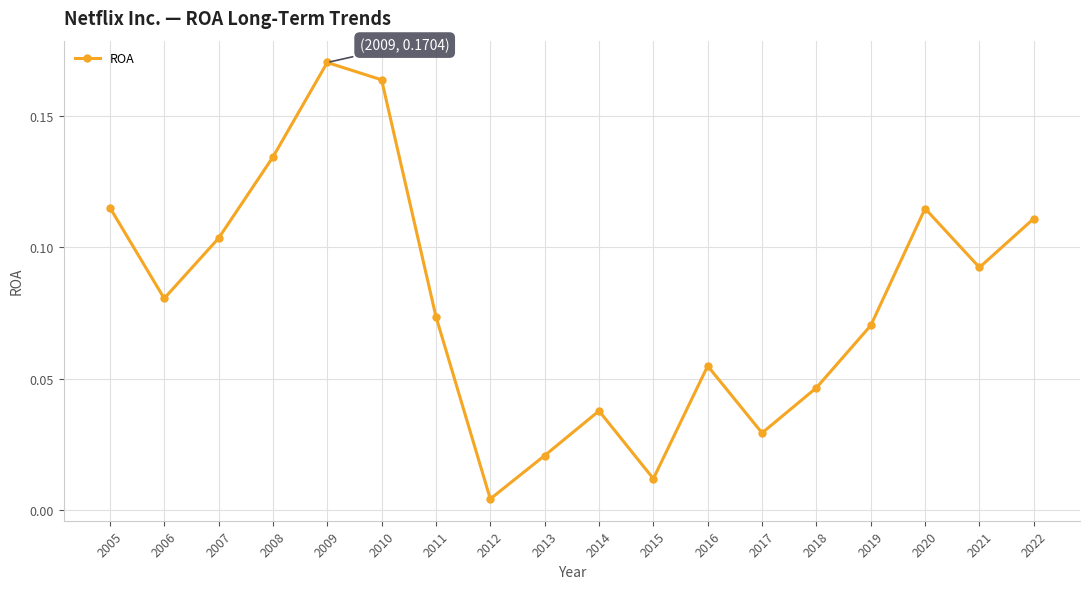

Which category has the lowest value across all series?

2012